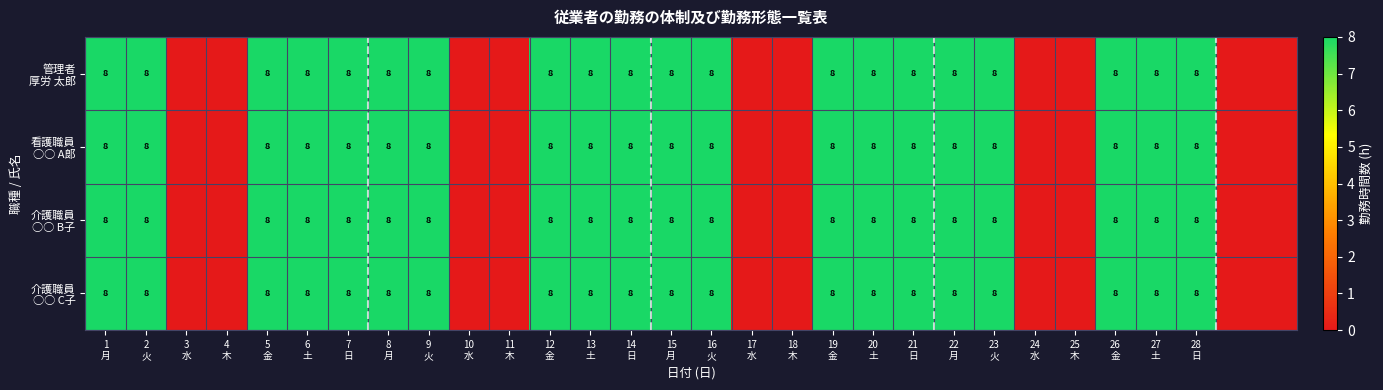

At which category is the sum across all series the highest?

1
月